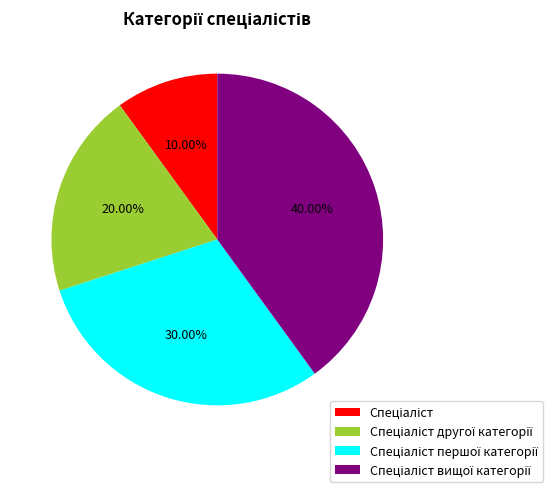

Is there any slice that represents more than half of the pie?

No